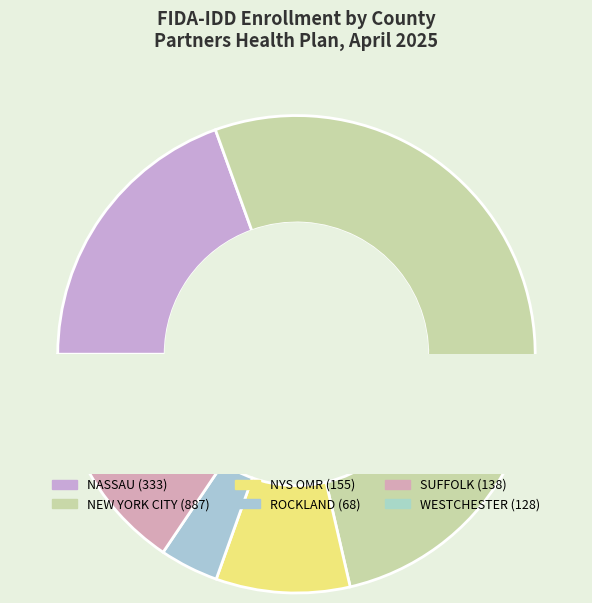

What percentage do ROCKLAND and SUFFOLK together represent?

12.1%